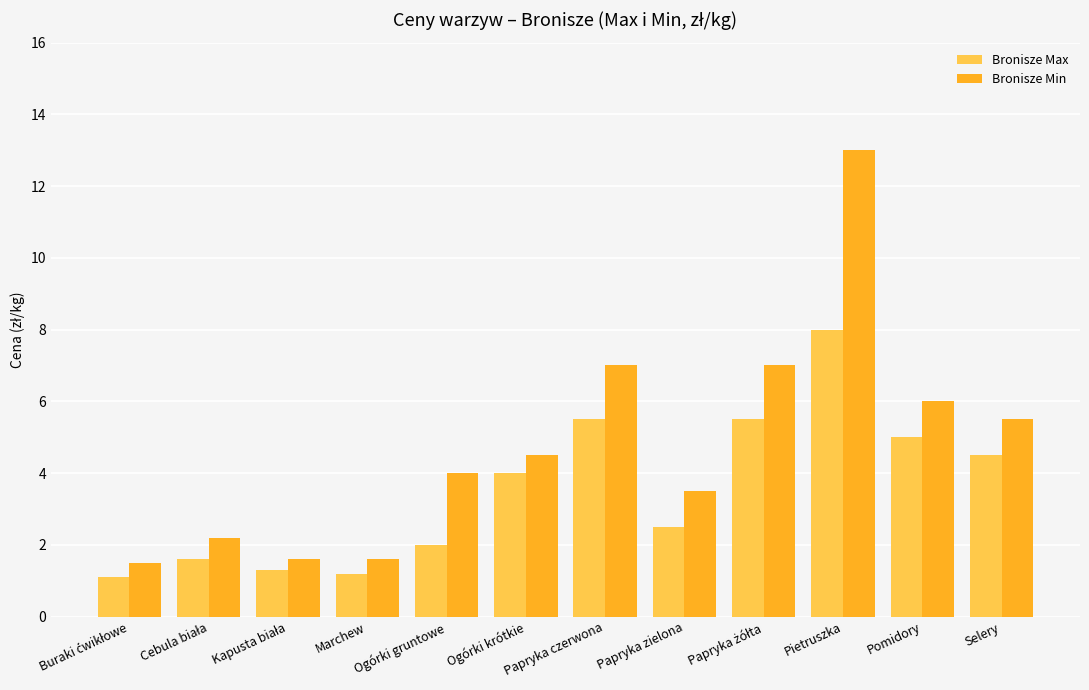

At which label does Bronisze Min reach its peak?

Pietruszka